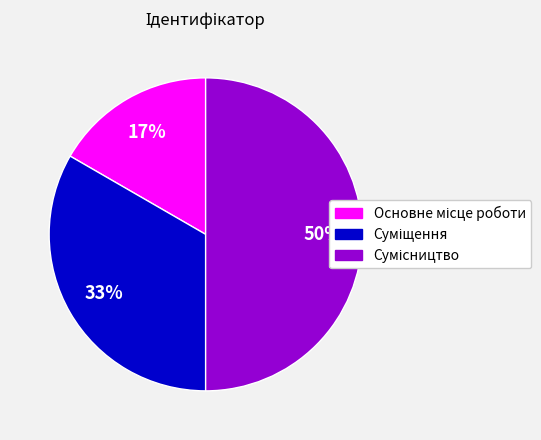

To the nearest percent, what is the average slice percentage?

33%